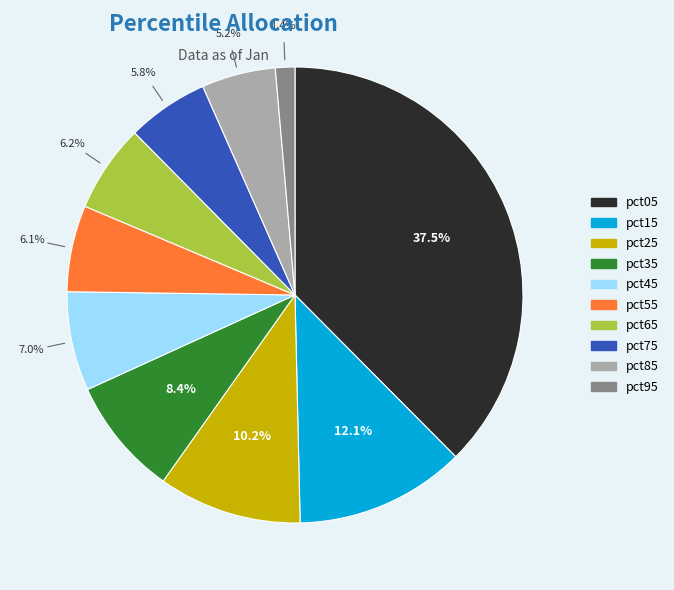

Count the number of slices in the pie.

10